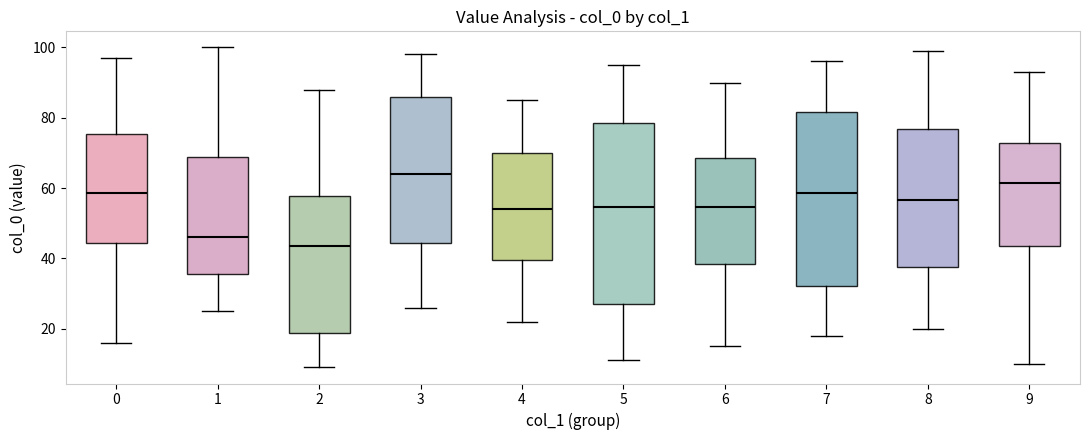

Reading left to right, read every box against the y-axis: the position of its median line, the range the box covers, and the ends of its whiskers. The values are not printed on the chart, so give them approximately, as read against the axis.

0: median 58, box 44 to 76, whiskers 16 to 98
1: median 46, box 36 to 68, whiskers 26 to 100
2: median 44, box 18 to 58, whiskers 10 to 88
3: median 64, box 44 to 86, whiskers 26 to 98
4: median 54, box 40 to 70, whiskers 22 to 86
5: median 54, box 28 to 78, whiskers 12 to 96
6: median 54, box 38 to 68, whiskers 16 to 90
7: median 58, box 32 to 82, whiskers 18 to 96
8: median 56, box 38 to 76, whiskers 20 to 100
9: median 62, box 44 to 72, whiskers 10 to 94